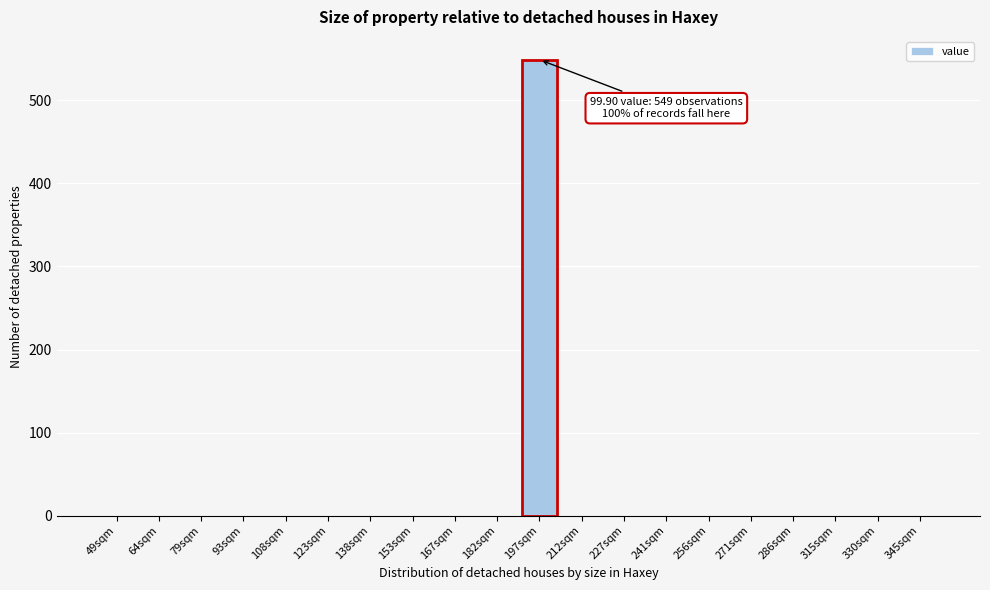

Reading left to right, transcribe all the data shown in this chart.

49sqm=0	64sqm=0	79sqm=0	93sqm=0	108sqm=0	123sqm=0	138sqm=0	153sqm=0	167sqm=0	182sqm=0	197sqm=549	212sqm=0	227sqm=0	241sqm=0	256sqm=0	271sqm=0	286sqm=0	315sqm=0	330sqm=0	345sqm=0